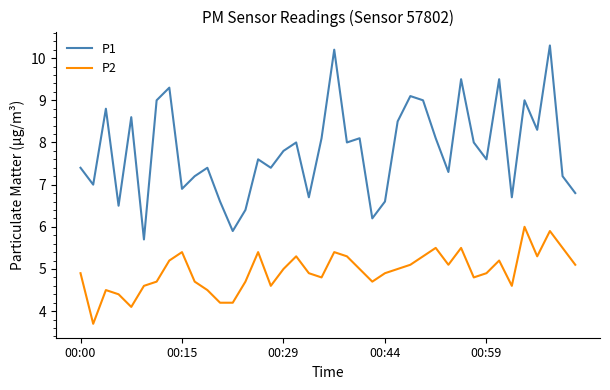

Which series has the largest total across all categories?

P1